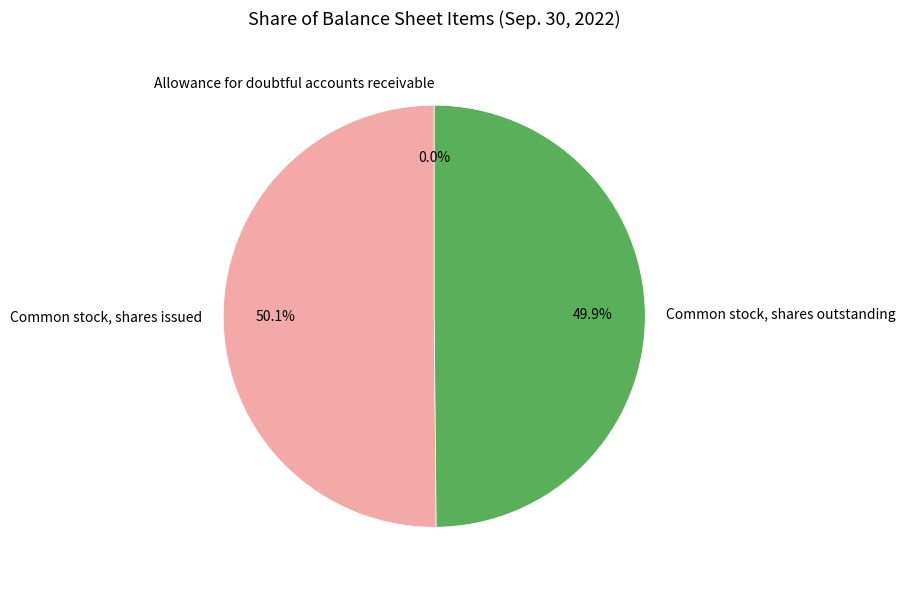

What percentage is NOT represented by Common stock, shares outstanding?

50.1%